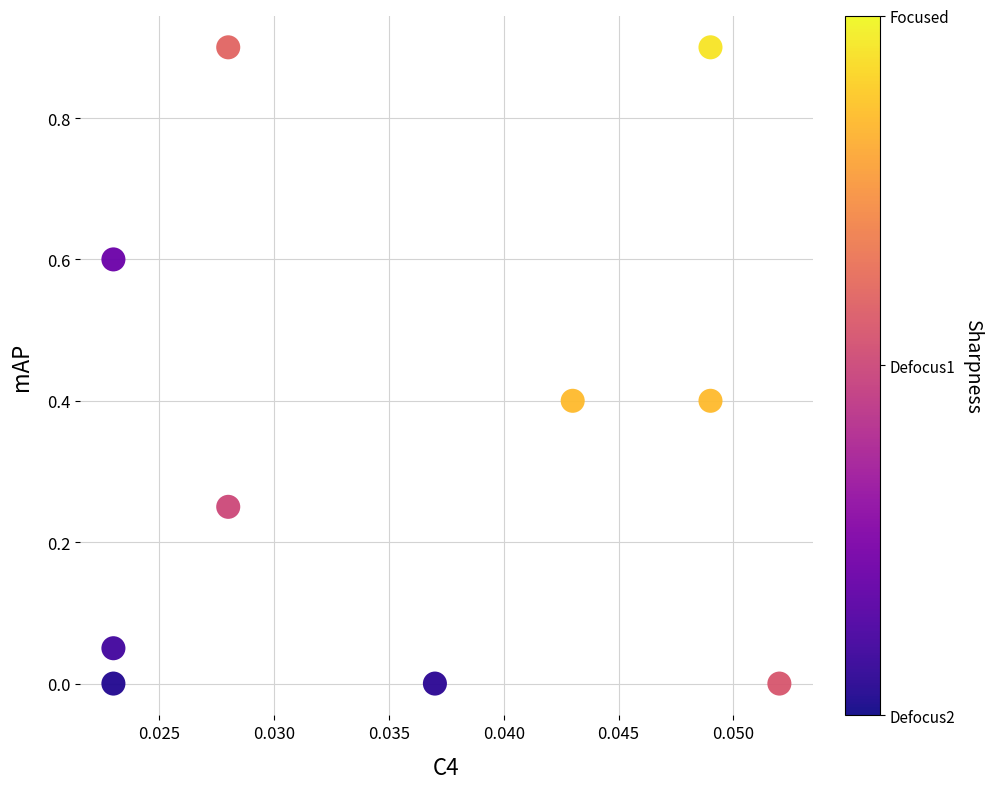

What is the range of Y values (max minus min)?

0.9